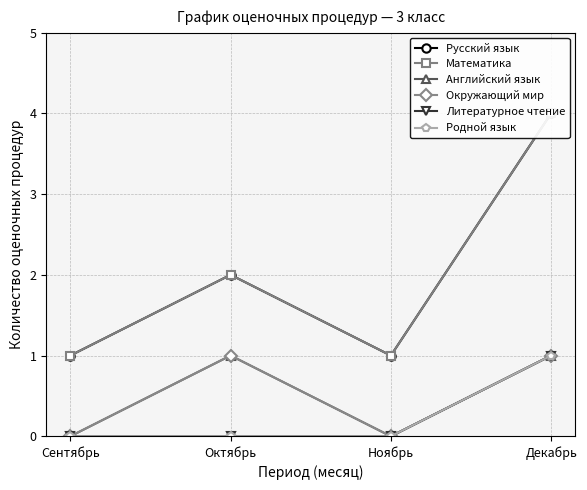

Reading left to right, list all the values displayed in this chart.

Русский язык: Сентябрь=1	Октябрь=2	Ноябрь=1	Декабрь=4
Математика: Сентябрь=1	Октябрь=2	Ноябрь=1	Декабрь=4
Английский язык: Сентябрь=0	Октябрь=1	Ноябрь=0	Декабрь=1
Окружающий мир: Сентябрь=0	Октябрь=1	Ноябрь=0	Декабрь=1
Литературное чтение: Сентябрь=0	Октябрь=0	Ноябрь=0	Декабрь=1
Родной язык: Сентябрь=0	Октябрь=0	Ноябрь=0	Декабрь=1